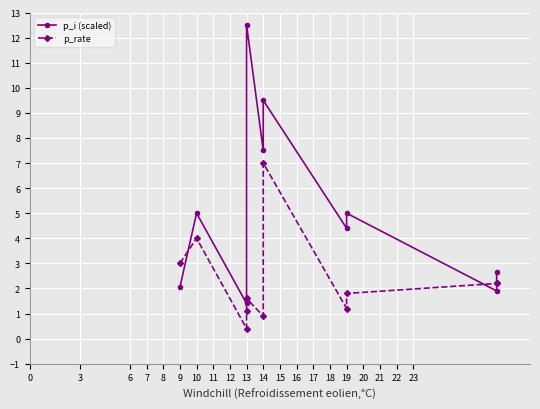

True or false: p_i (scaled) has a value of 2.5 at 10.

False